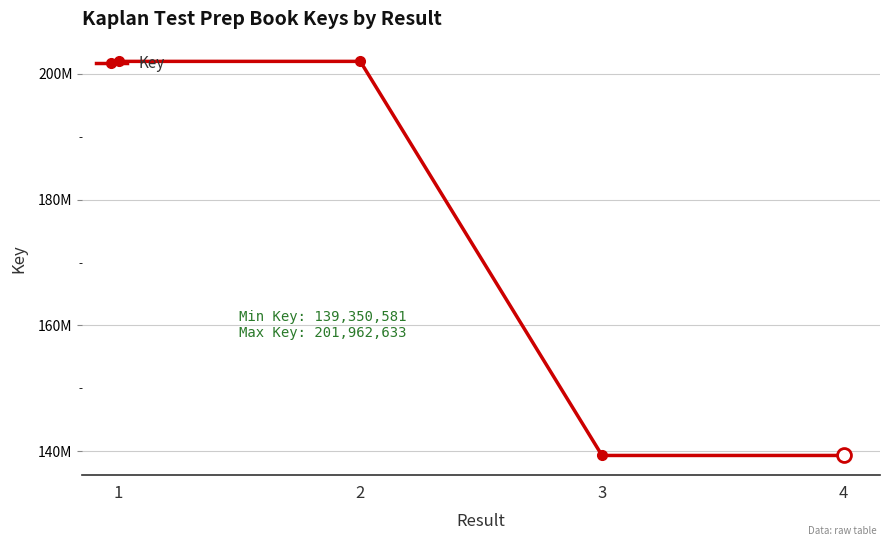

Is this an area chart (filled region under the line)?

No